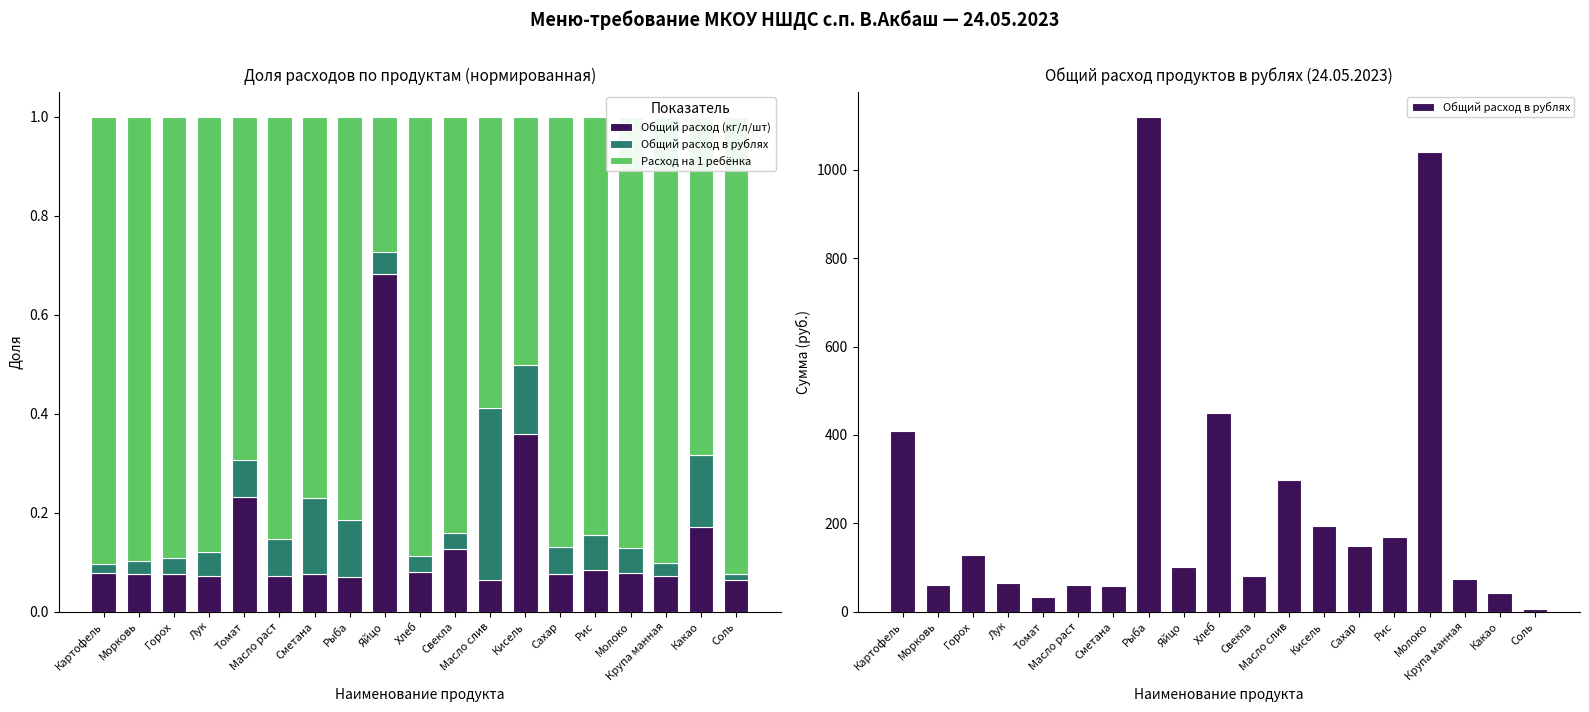

At which label is Общий расход (кг/л/шт) closest to 0?

Масло слив